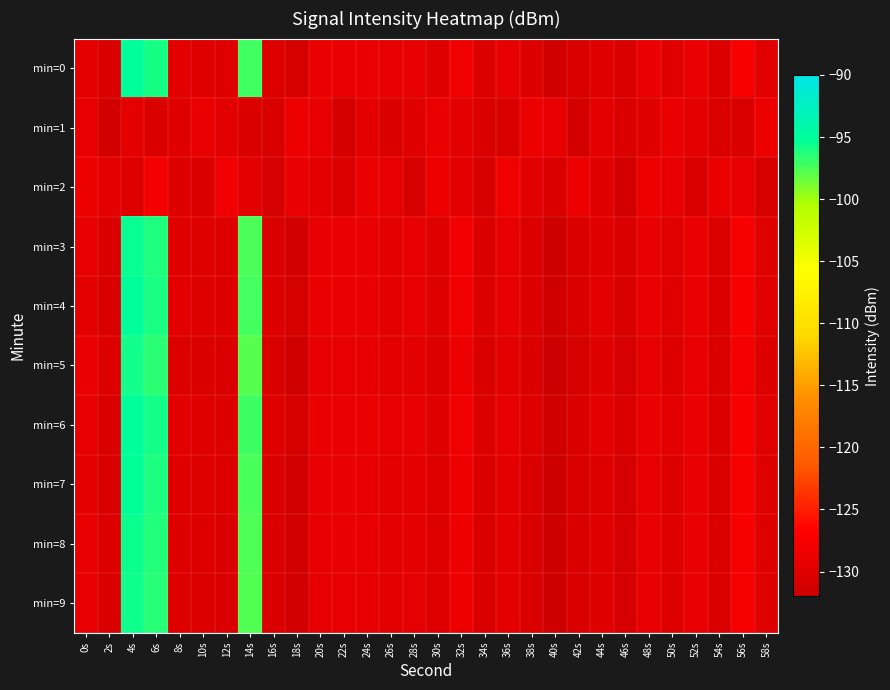

At which category is the sum across all series the highest?

4s